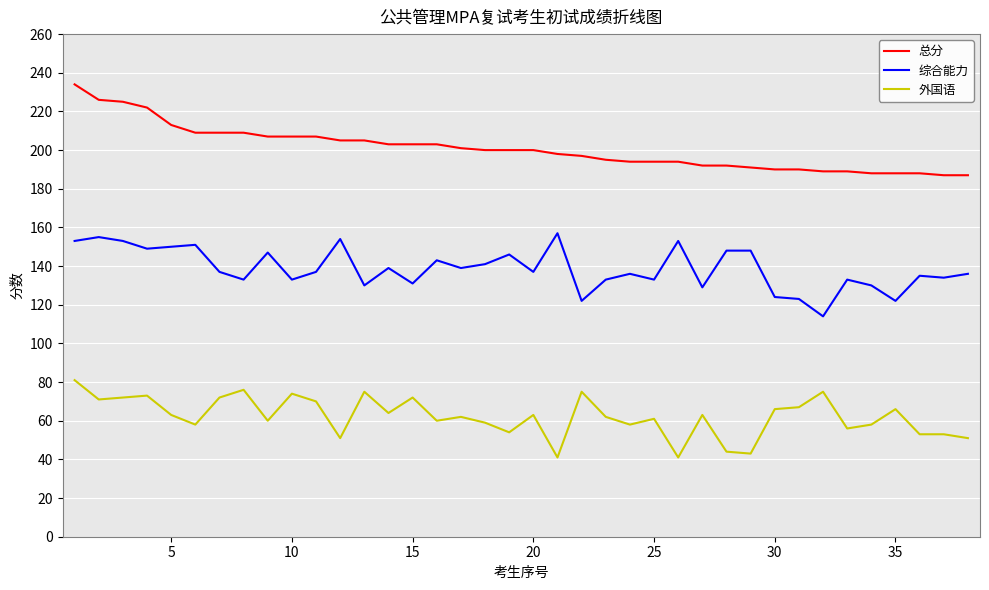

List the series in order of their peak value, highest first.

总分, 综合能力, 外国语